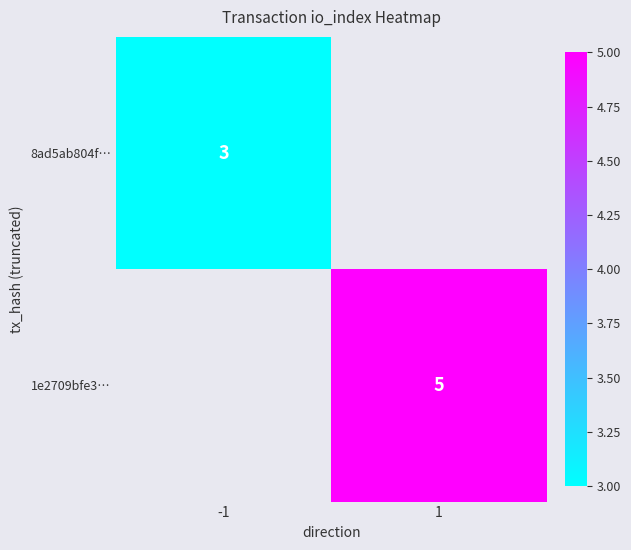

Which has a higher value, 1 or -1?

-1